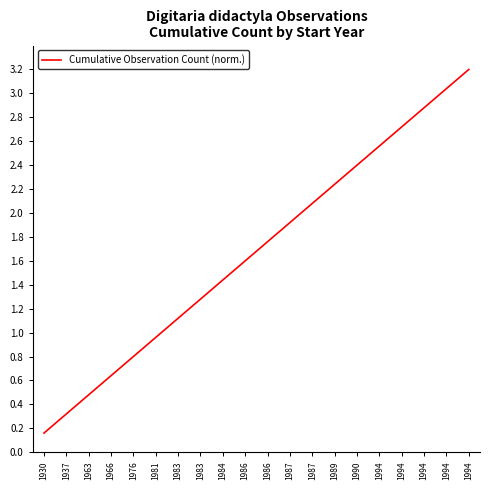

Is this an area chart (filled region under the line)?

No